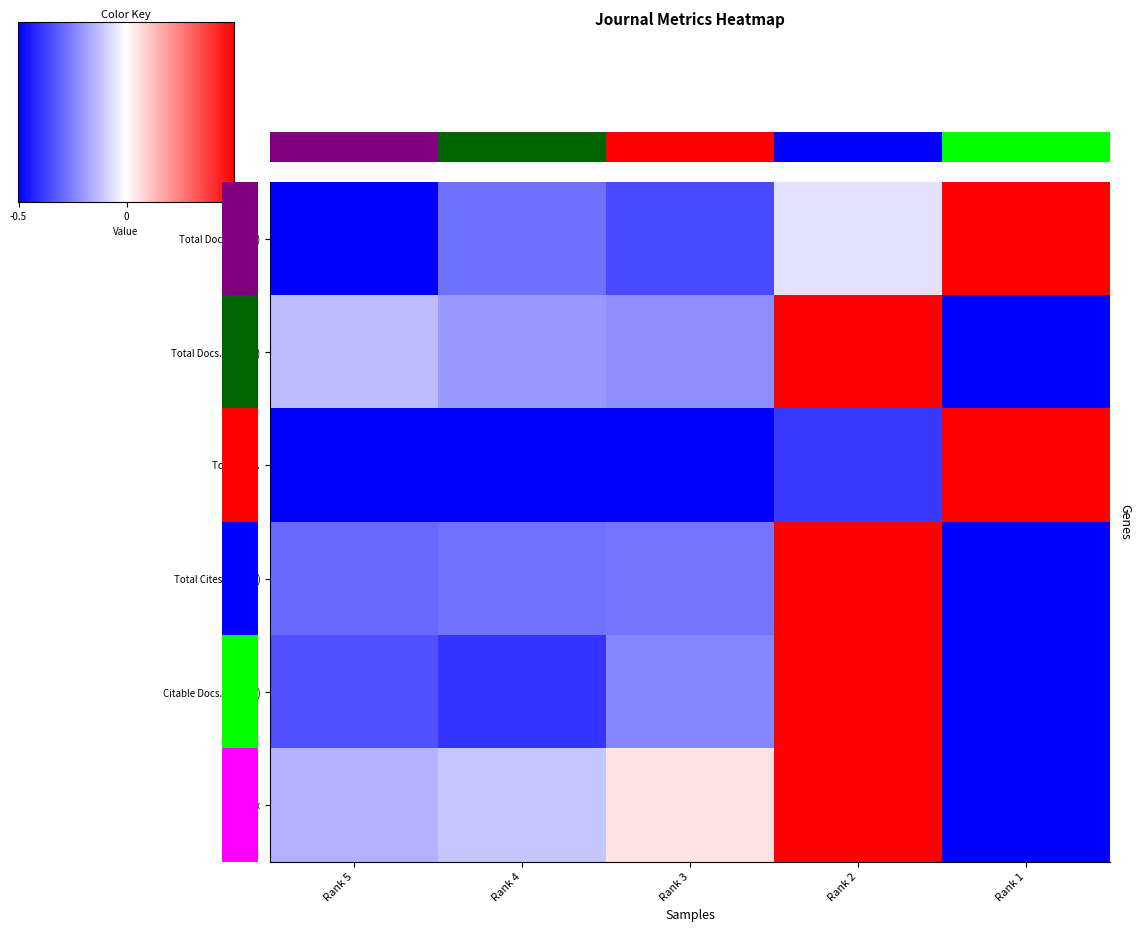

Is it true that H index equals 0.1 at Rank 3?

False